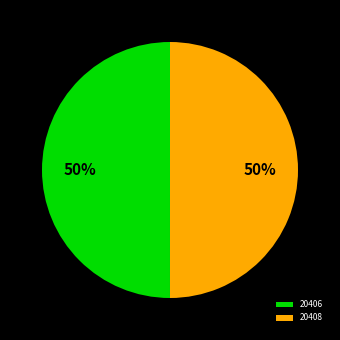

To the nearest percent, what is the combined percentage of 20408 and 20406?

100%